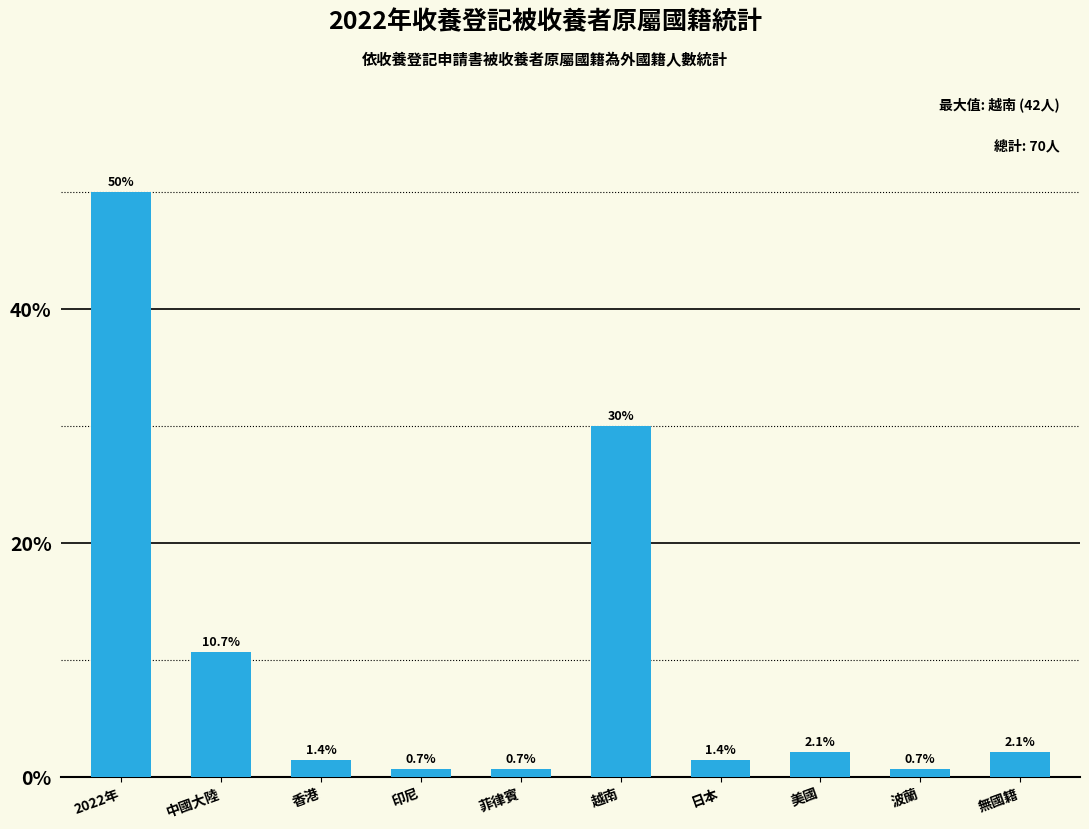

Reading left to right, what are all the values shown in this chart?

50.0	10.7	1.4	0.7	0.7	30.0	1.4	2.1	0.7	2.1